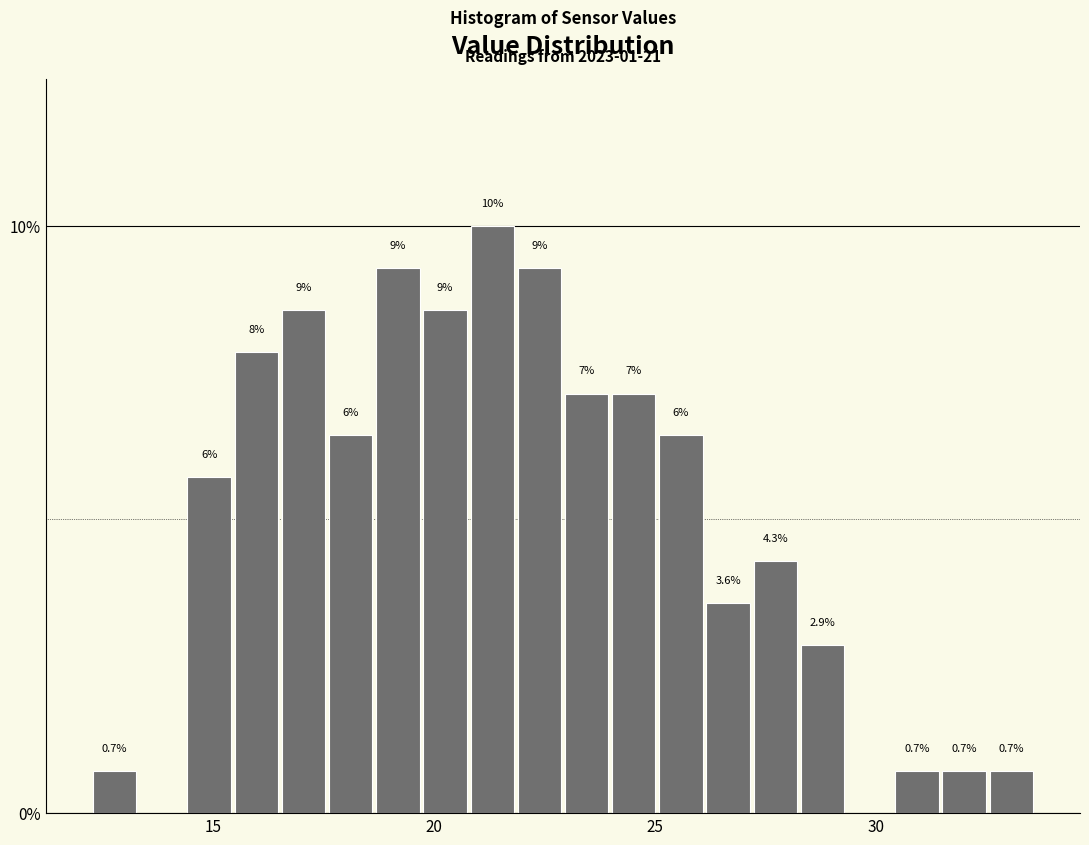

Around what value on the x-axis is the tallest bar? Give the approximate position of its centre, as read against the axis.

21.5